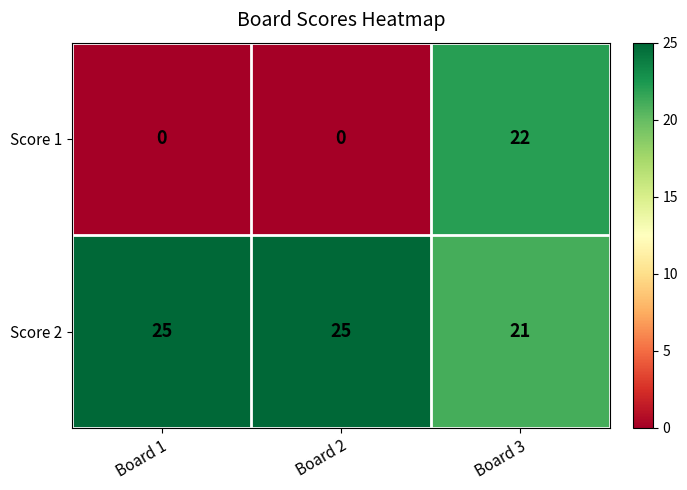

What value does the Score 2 series have at Board 3?

21